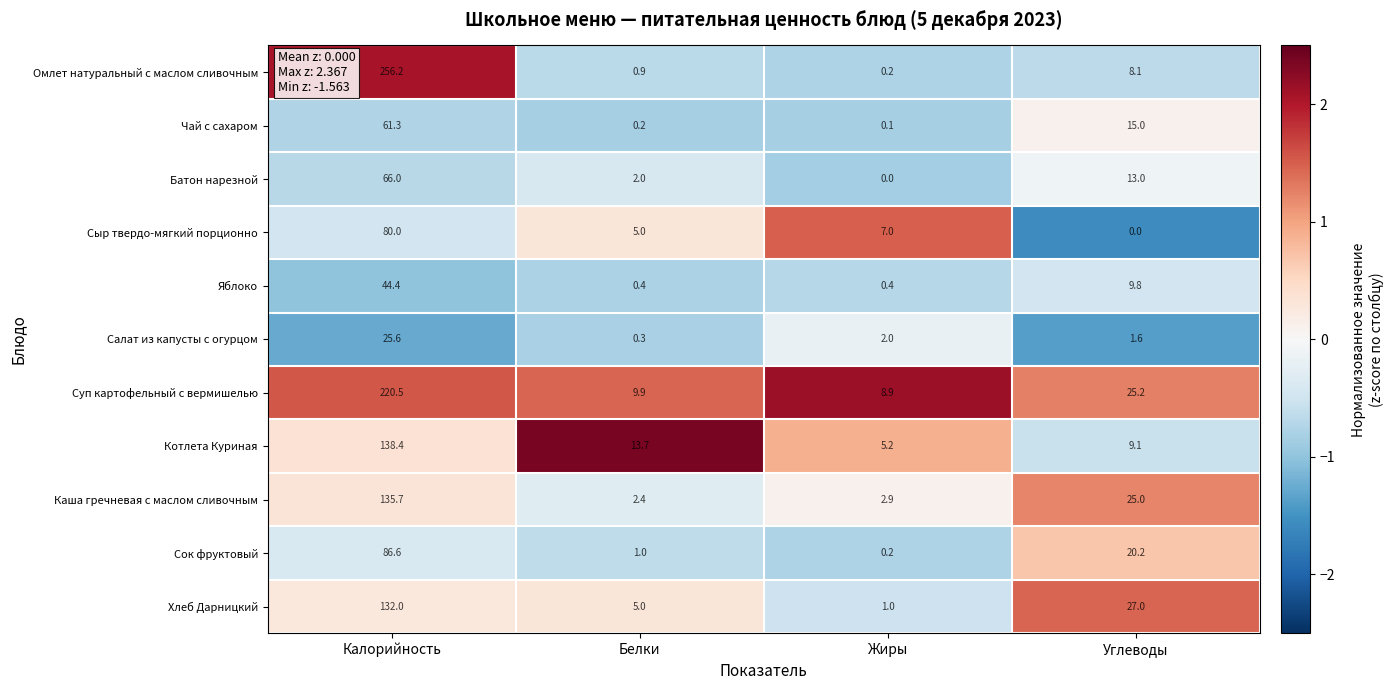

Which series has the widest spread of values?

Омлет натуральный с маслом сливочным